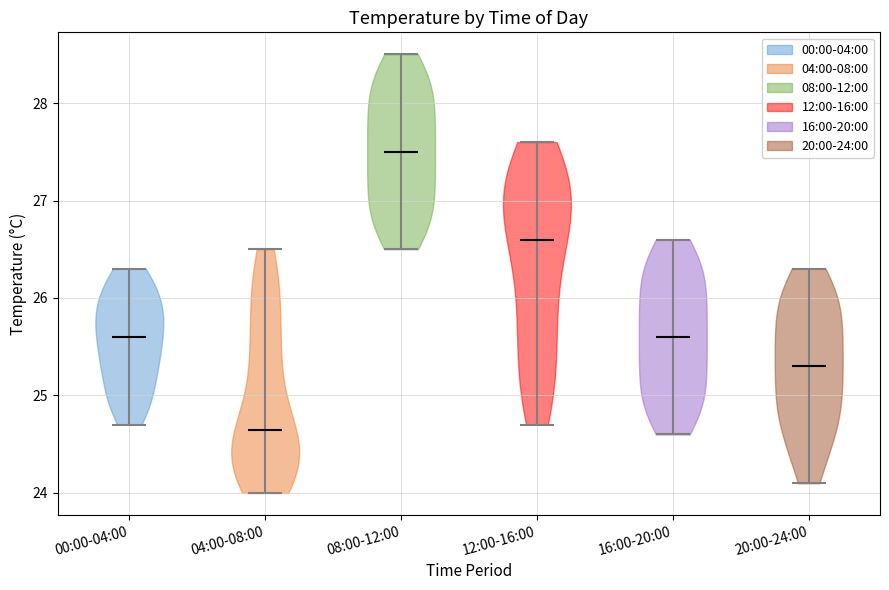

Reading left to right, read every violin against the y-axis: where its median line is, and the lowest and highest points it reaches. The values are not printed on the chart, so give them approximately, as read against the axis.

00:00-04:00: median line 25.6, lowest point 24.7, highest point 26.3
04:00-08:00: median line 24.7, lowest point 24.0, highest point 26.5
08:00-12:00: median line 27.5, lowest point 26.5, highest point 28.5
12:00-16:00: median line 26.6, lowest point 24.7, highest point 27.6
16:00-20:00: median line 25.6, lowest point 24.6, highest point 26.6
20:00-24:00: median line 25.3, lowest point 24.1, highest point 26.3